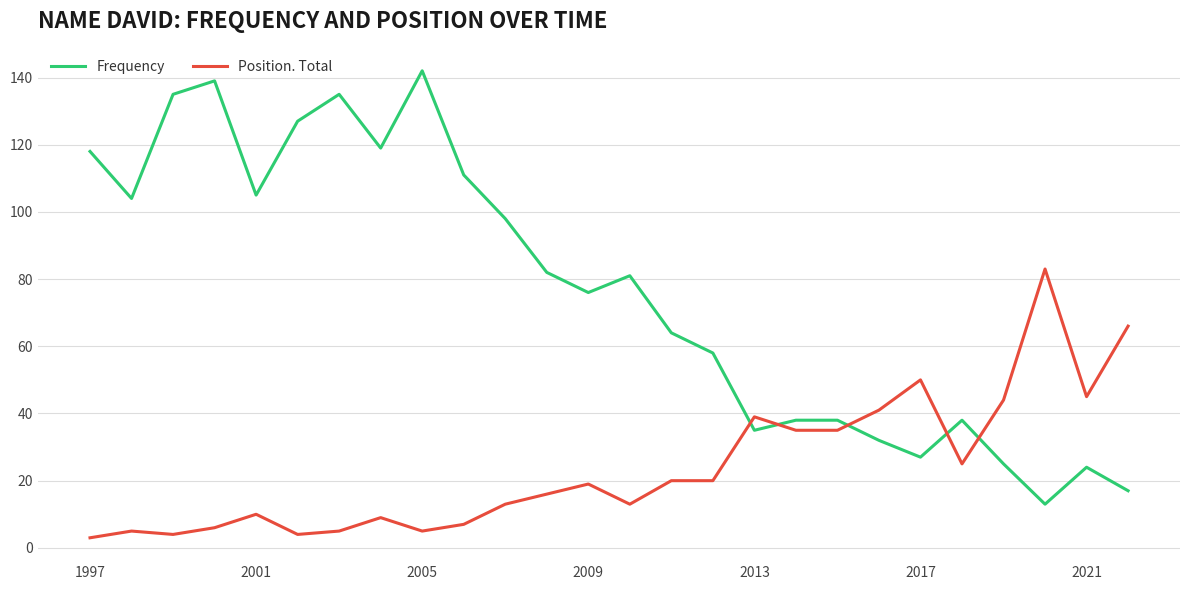

After their last crossing, which series has the higher values: Position. Total or Frequency?

Position. Total